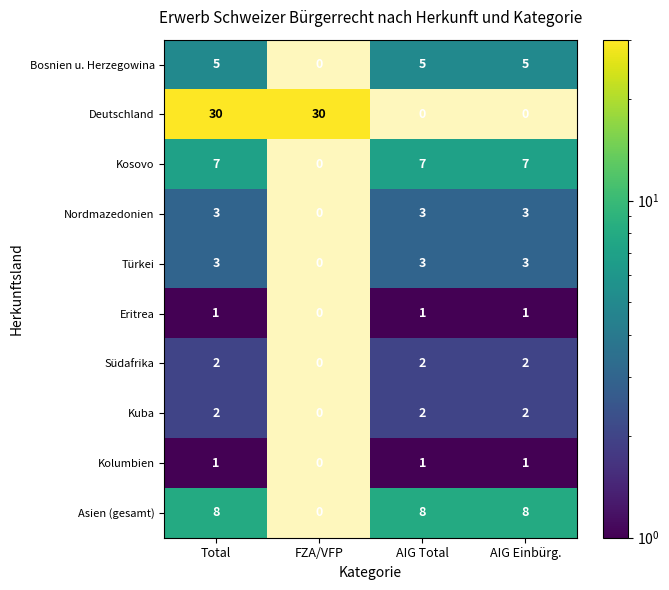

What is the total value across all series at AIG Einbürg.?

32